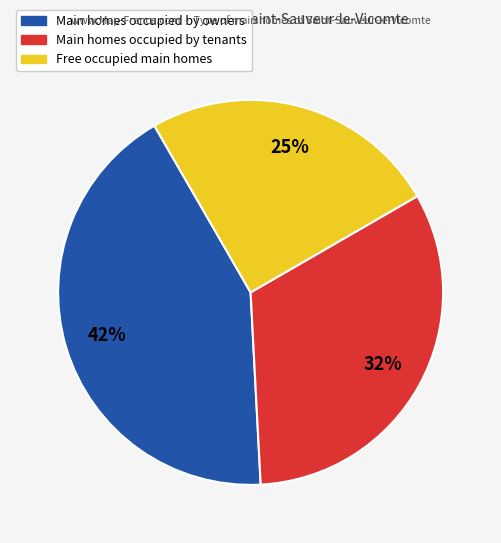

Is there any slice that represents more than half of the pie?

No